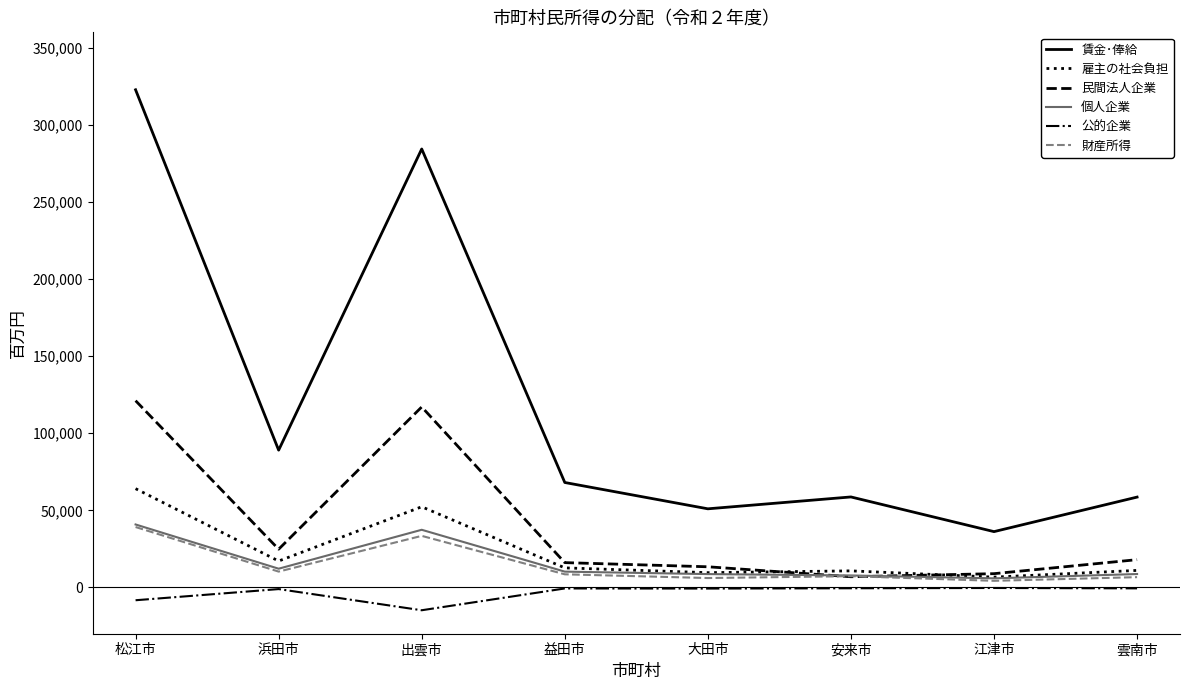

How many lines are shown in the chart?

6